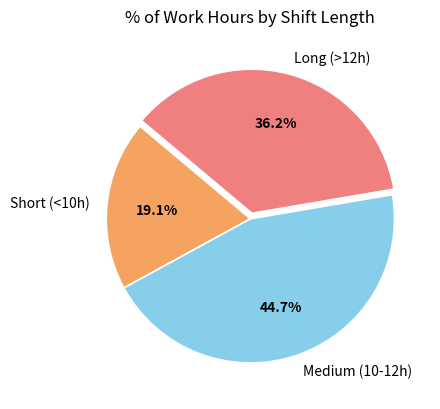

How much of the chart is everything except Short (<10h)?

80.9%